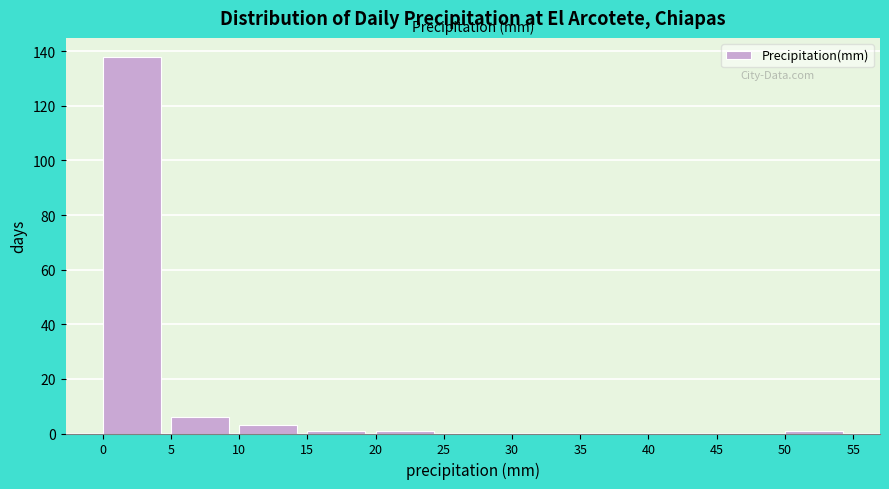

How tall is the bar that spans 0 to 5 on the x-axis? The values are not printed on the chart, so give them approximately, as read against the axis.

138